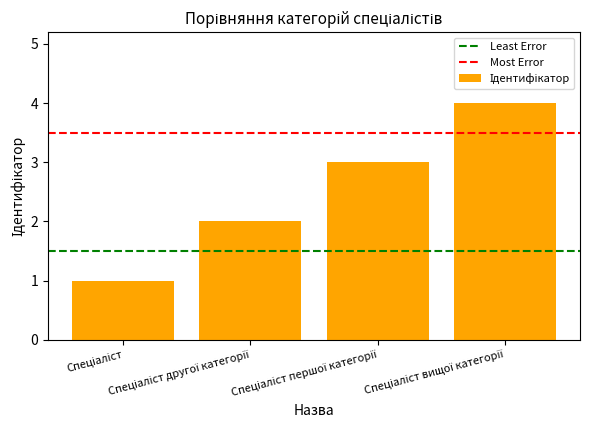

Does the chart contain stacked bars?

No